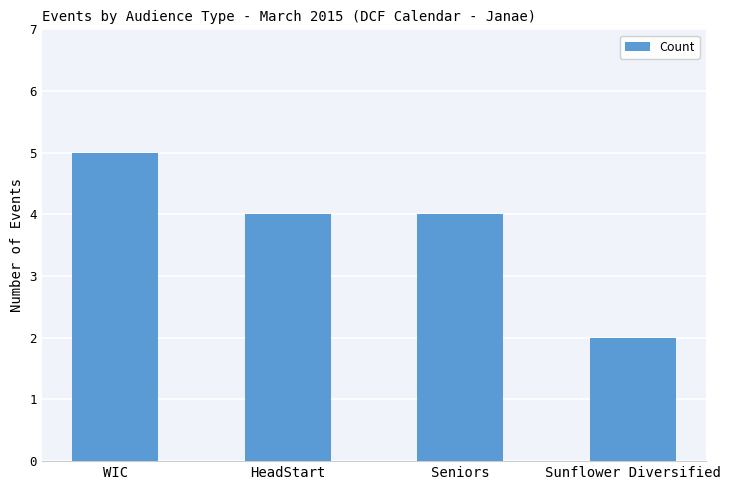

What is the change in value from HeadStart to Sunflower Diversified?

-2